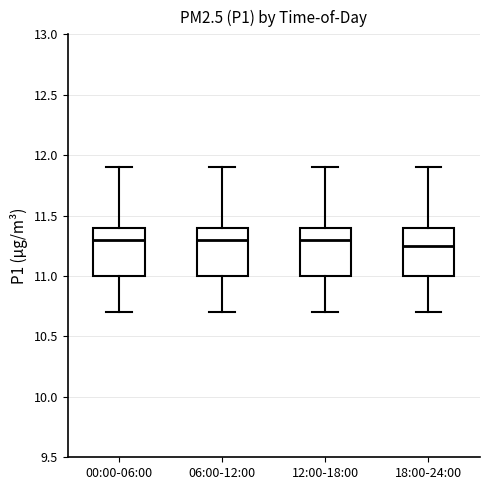

Reading left to right, transcribe this box plot: for each box, give where its median line is, the range the box spans, and where its two whiskers end, as read against the y-axis. The values are not printed on the chart, so give them approximately, as read against the axis.

00:00-06:00: median 11.30, box 11.00 to 11.40, whiskers 10.70 to 11.90
06:00-12:00: median 11.30, box 11.00 to 11.40, whiskers 10.70 to 11.90
12:00-18:00: median 11.30, box 11.00 to 11.40, whiskers 10.70 to 11.90
18:00-24:00: median 11.25, box 11.00 to 11.40, whiskers 10.70 to 11.90